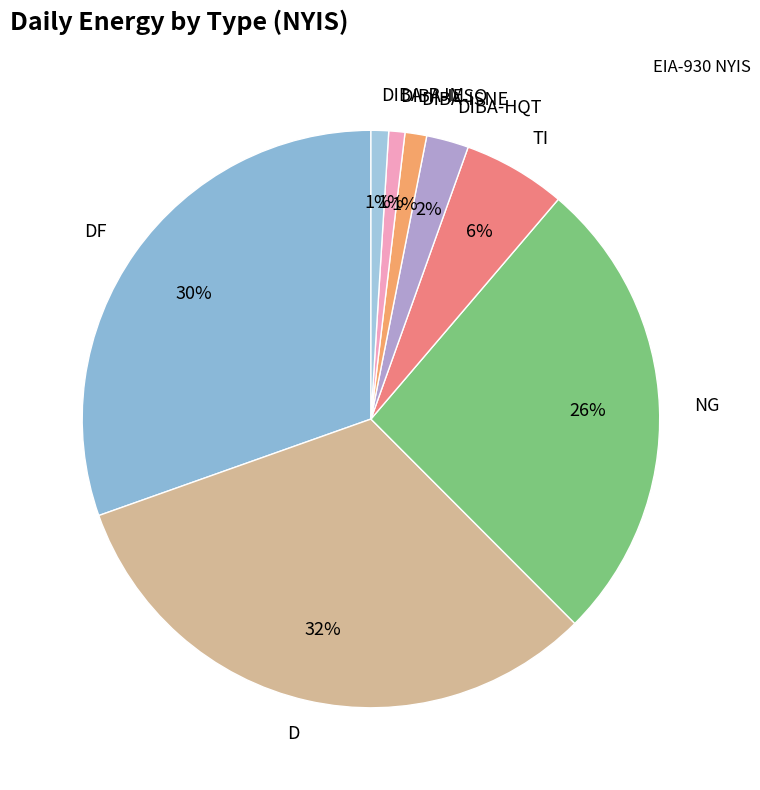

Does any single category account for the majority?

No